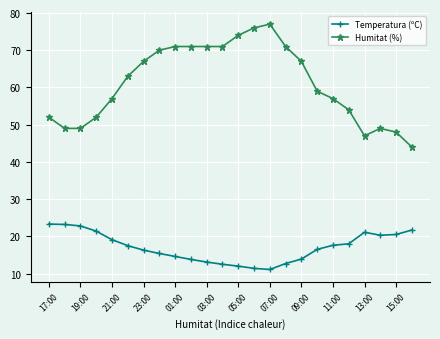

What is the sum of all Humitat (%) values?

1466.0